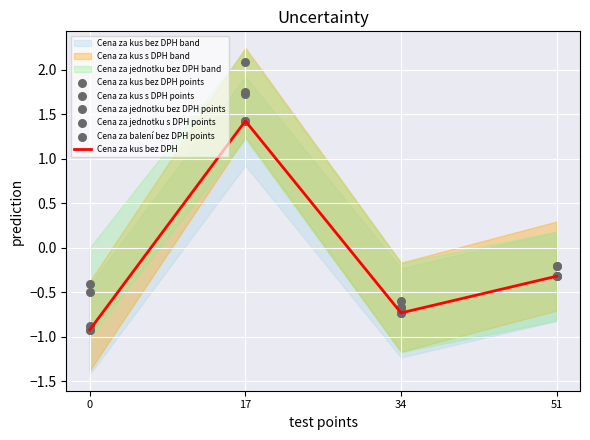

What is the total value across all series at 0?

-4.5